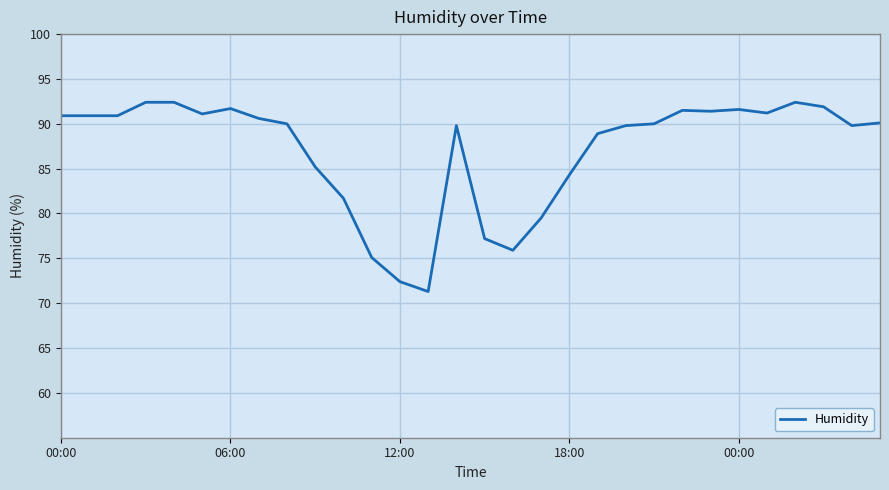

What is the smallest value displayed?

71.3